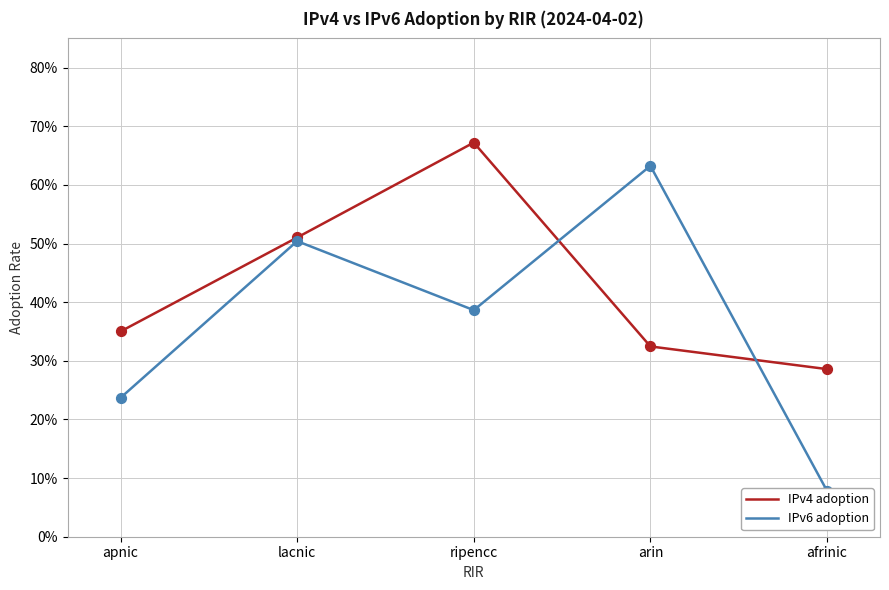

Which series reaches the maximum Y coordinate?

IPv4 adoption